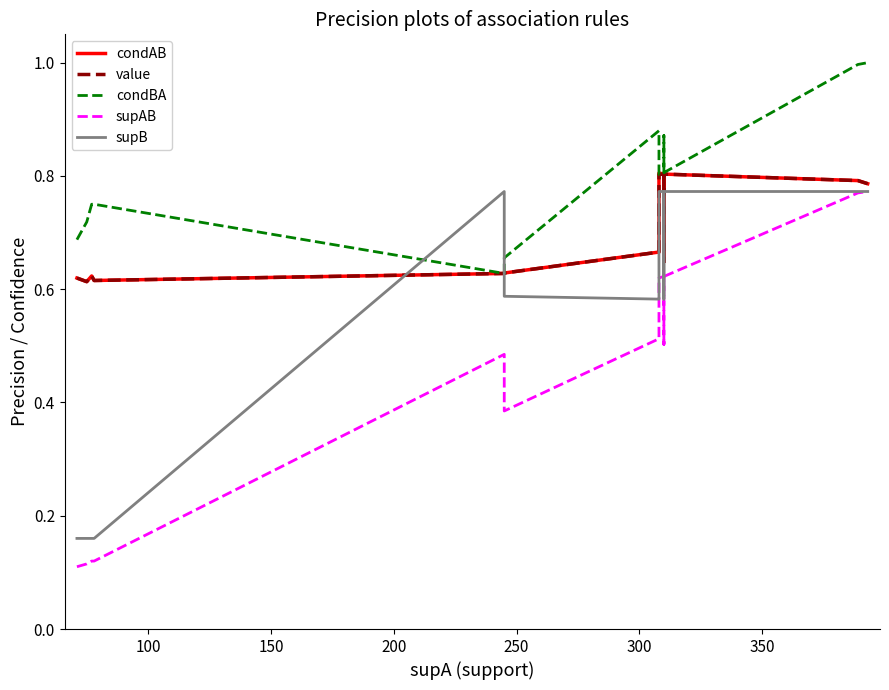

Between which two adjacent categories do condBA and supB first intersect?

200 and 250